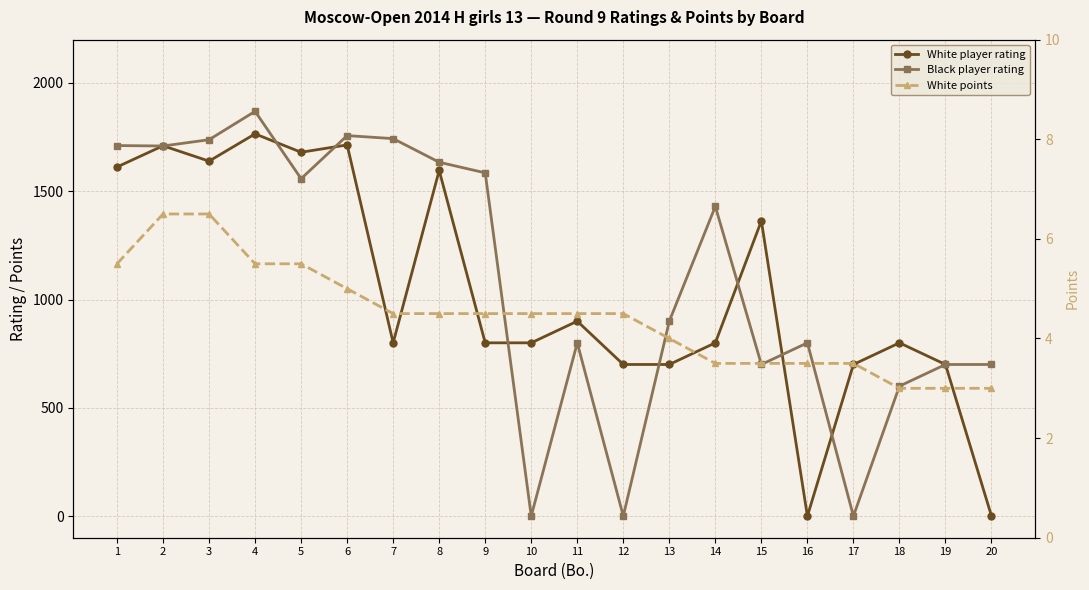

Where is Black player rating nearest to the value 934?

13